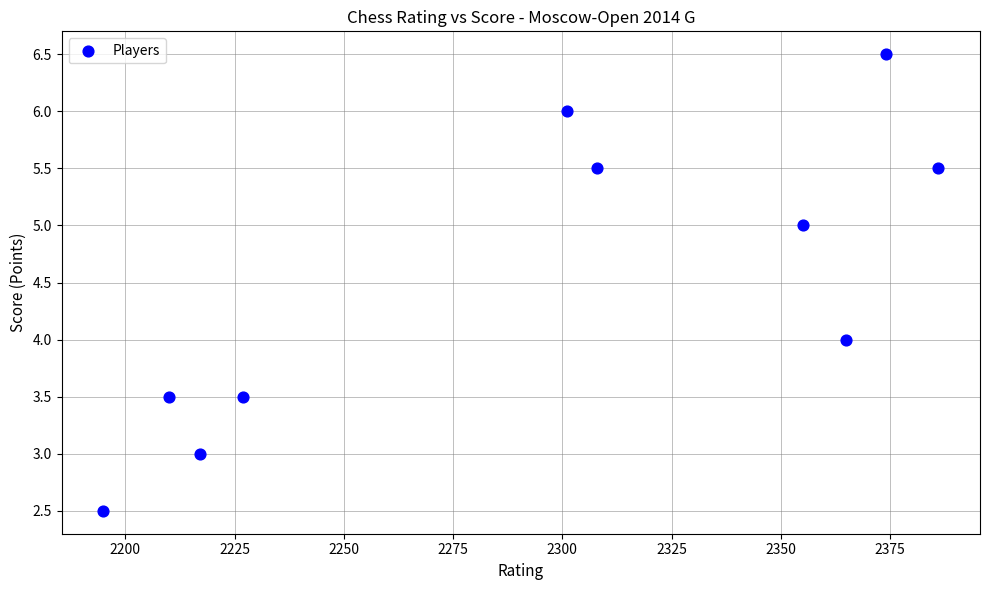

What is the average X value?

2293.8